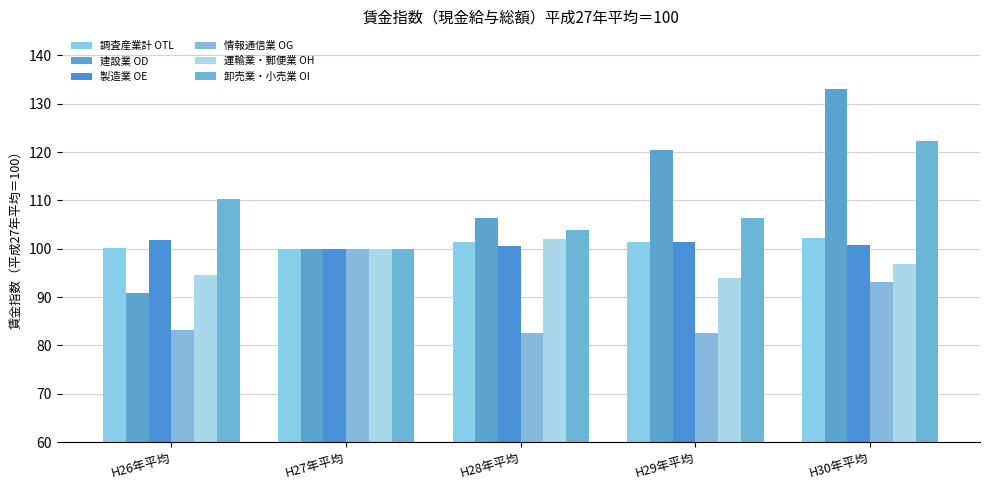

What is the label of the 3rd bar from the right?

H28年平均